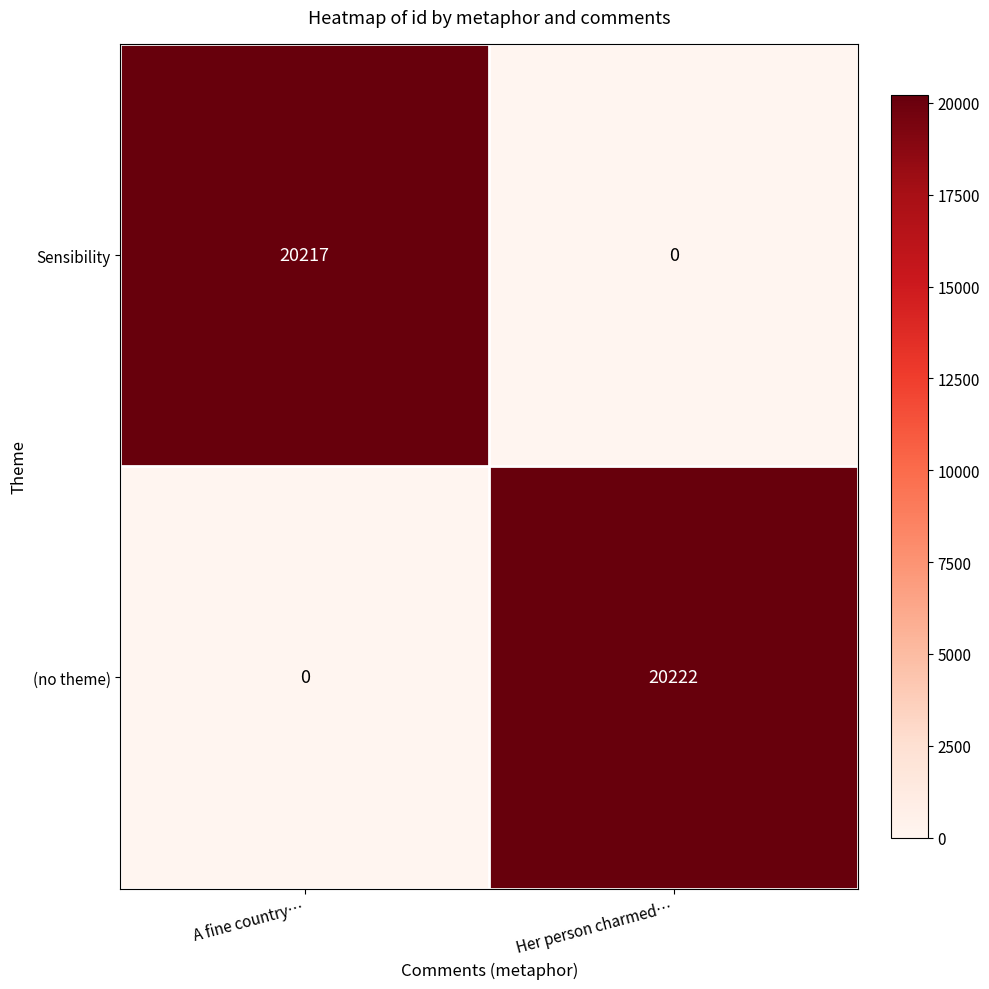

What is the sum of the (no theme) values at Her person charmed… and A fine country…?

20222